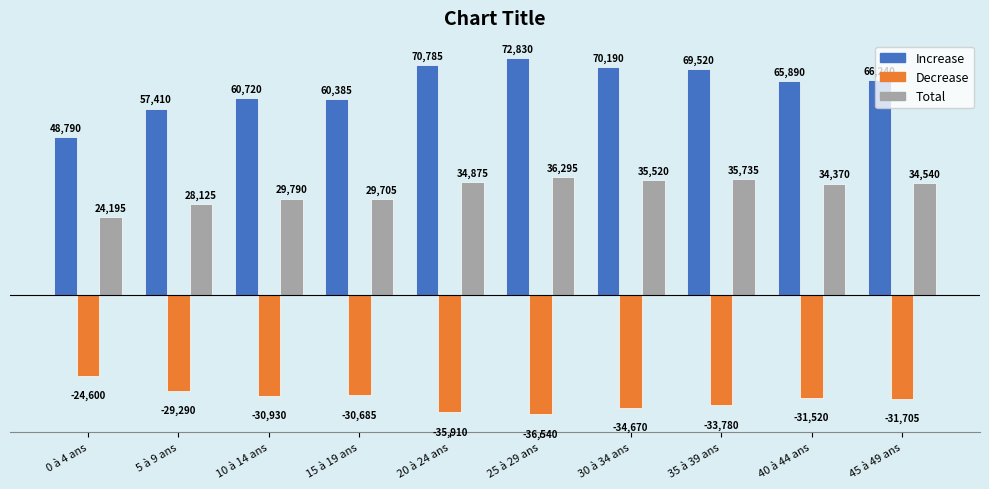

What is the sum of the Total values at 10 à 14 ans and 40 à 44 ans?

64160